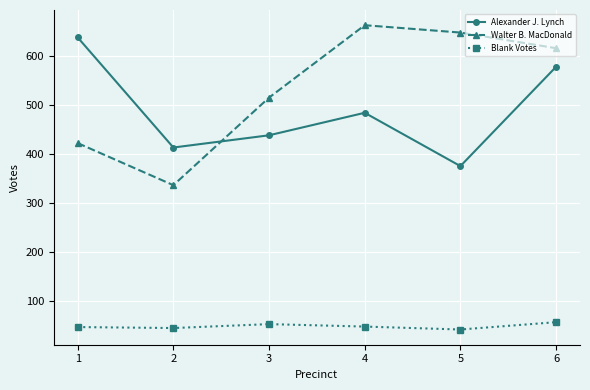

What is the sum of all Alexander J. Lynch values?

2926